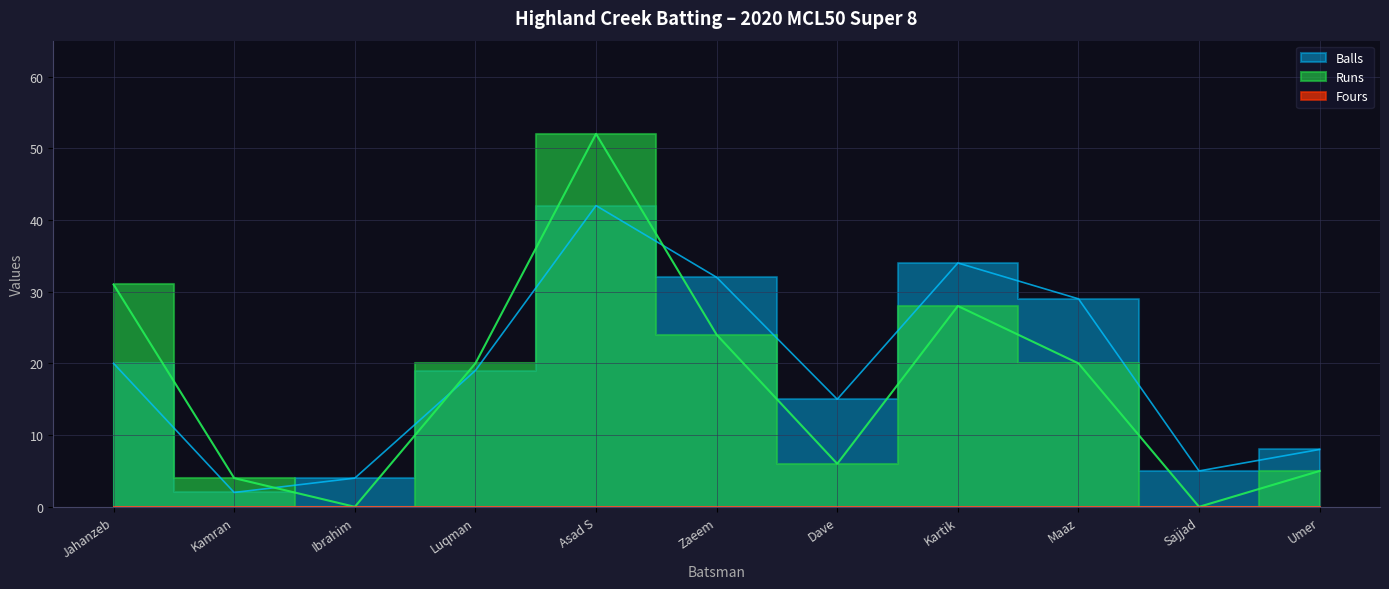

Is it true that Balls equals 15 at Dave?

True